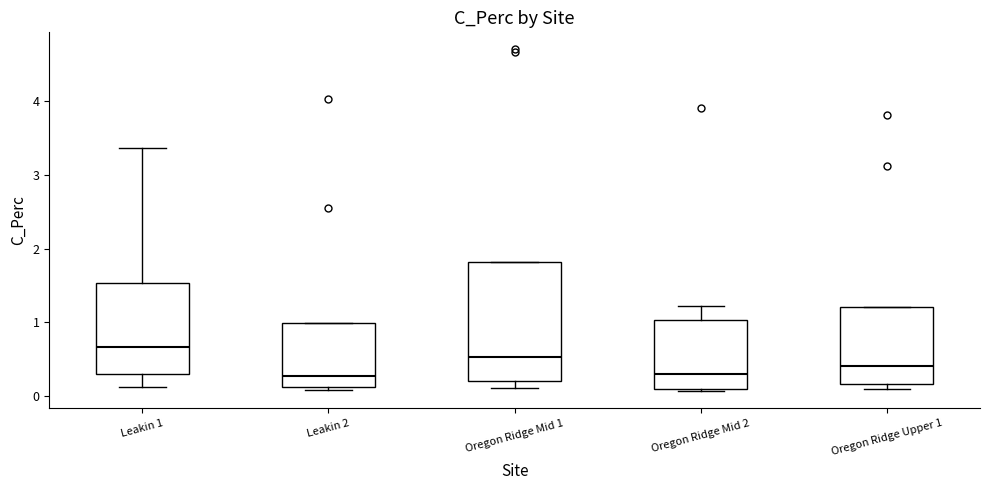

Which box is the tallest, from its lower edge to its upper edge?

Oregon Ridge Mid 1